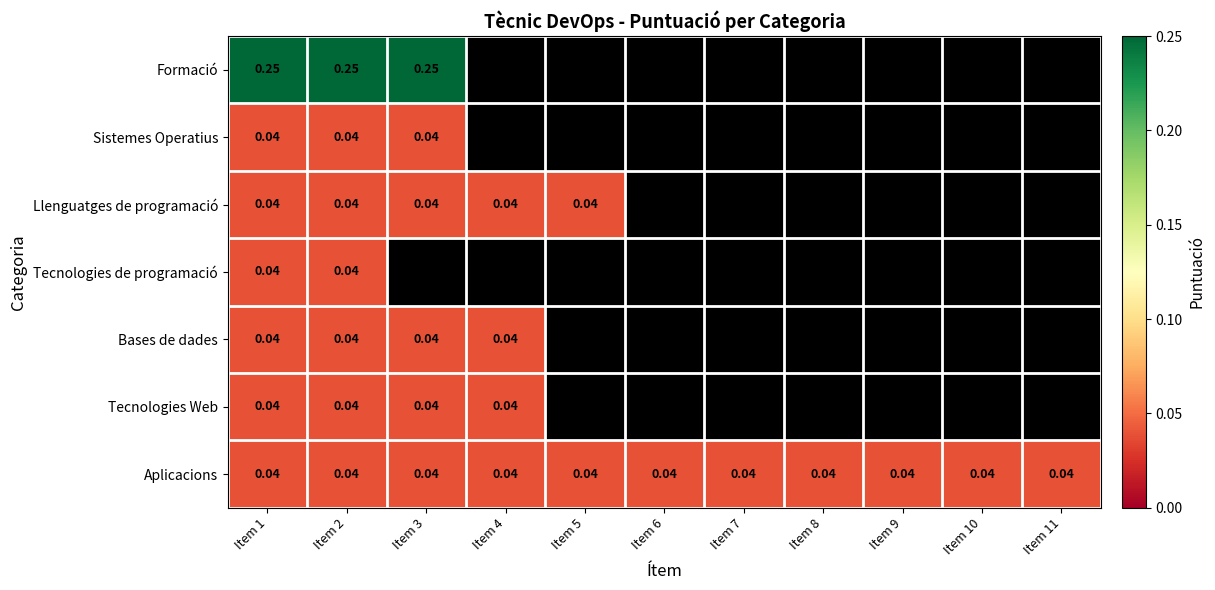

Which category has the highest value in the Bases de dades series?

Item 1